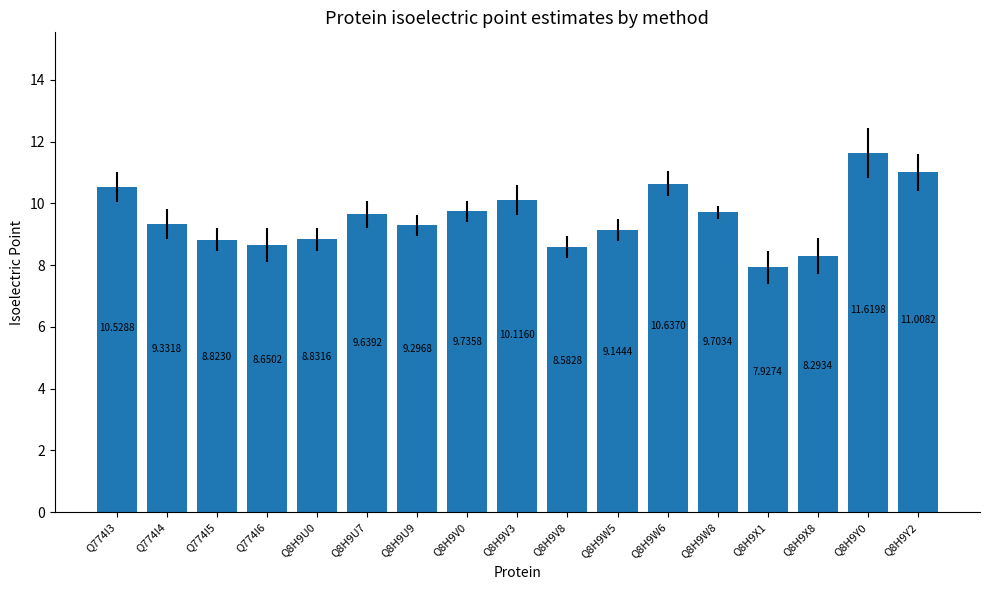

What is the greatest value displayed?

11.6